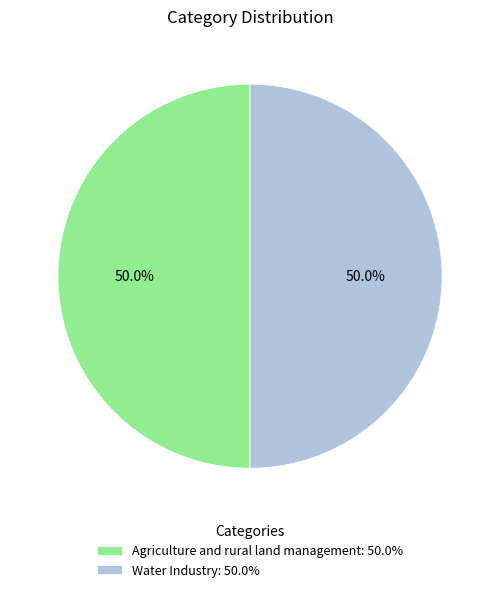

To the nearest percent, what portion does Agriculture and rural land management represent?

50%